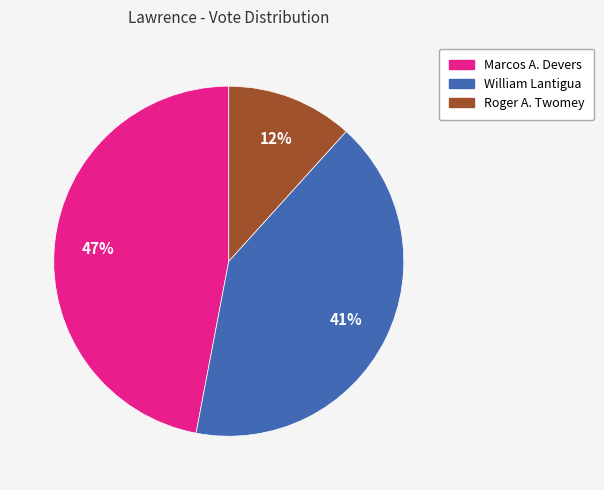

Do Marcos A. Devers and William Lantigua together represent more than half of the pie?

Yes